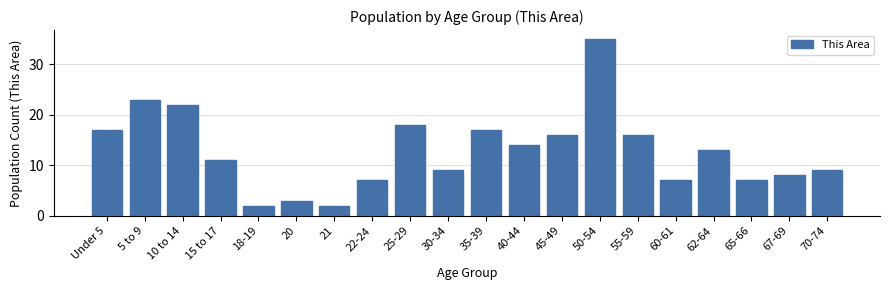

Reading left to right, list all the values displayed in this chart.

Under 5=17	5 to 9=23	10 to 14=22	15 to 17=11	18-19=2	20=3	21=2	22-24=7	25-29=18	30-34=9	35-39=17	40-44=14	45-49=16	50-54=35	55-59=16	60-61=7	62-64=13	65-66=7	67-69=8	70-74=9